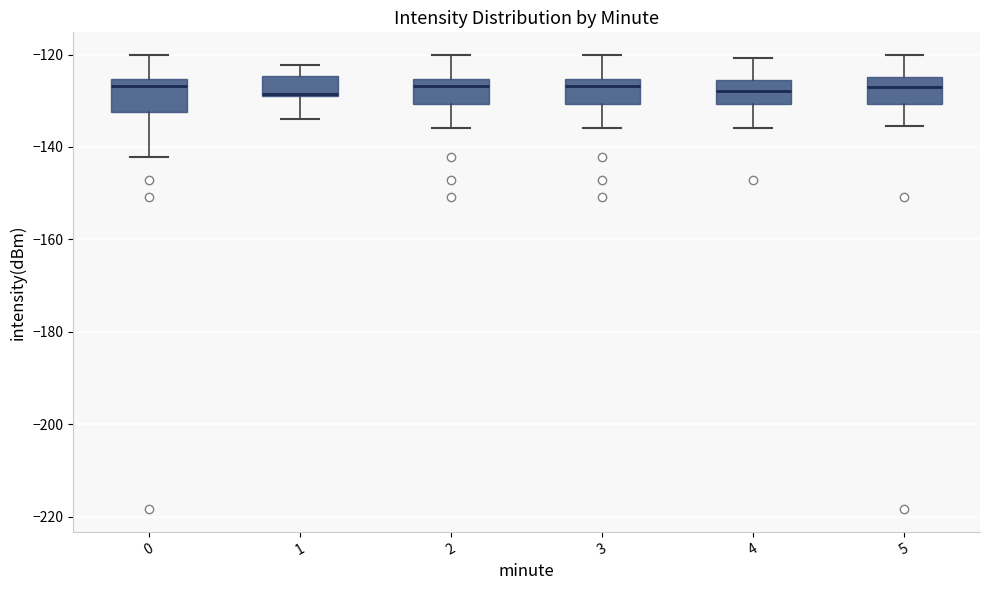

Reading left to right, read every box against the y-axis: the position of its median line, the range the box covers, and the ends of its whiskers. The values are not printed on the chart, so give them approximately, as read against the axis.

0: median -126 (just below the box's upper edge), box -132 to -126, whiskers -142 to -120
1: median -128, box -130 to -124, whiskers -134 to -122
2: median -126 (just below the box's upper edge), box -130 to -126, whiskers -136 to -120
3: median -126 (just below the box's upper edge), box -130 to -126, whiskers -136 to -120
4: median -128, box -130 to -126, whiskers -136 to -120
5: median -128, box -130 to -124, whiskers -136 to -120